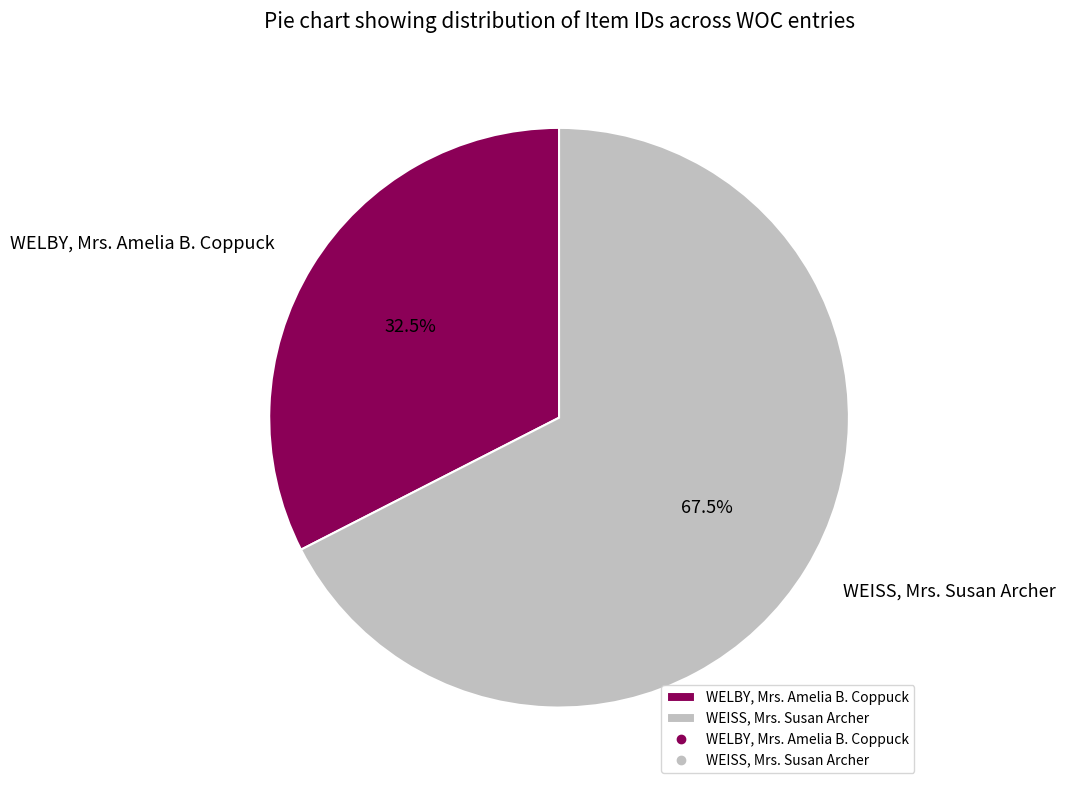

What portion of the pie excludes WELBY, Mrs. Amelia B. Coppuck?

67.5%